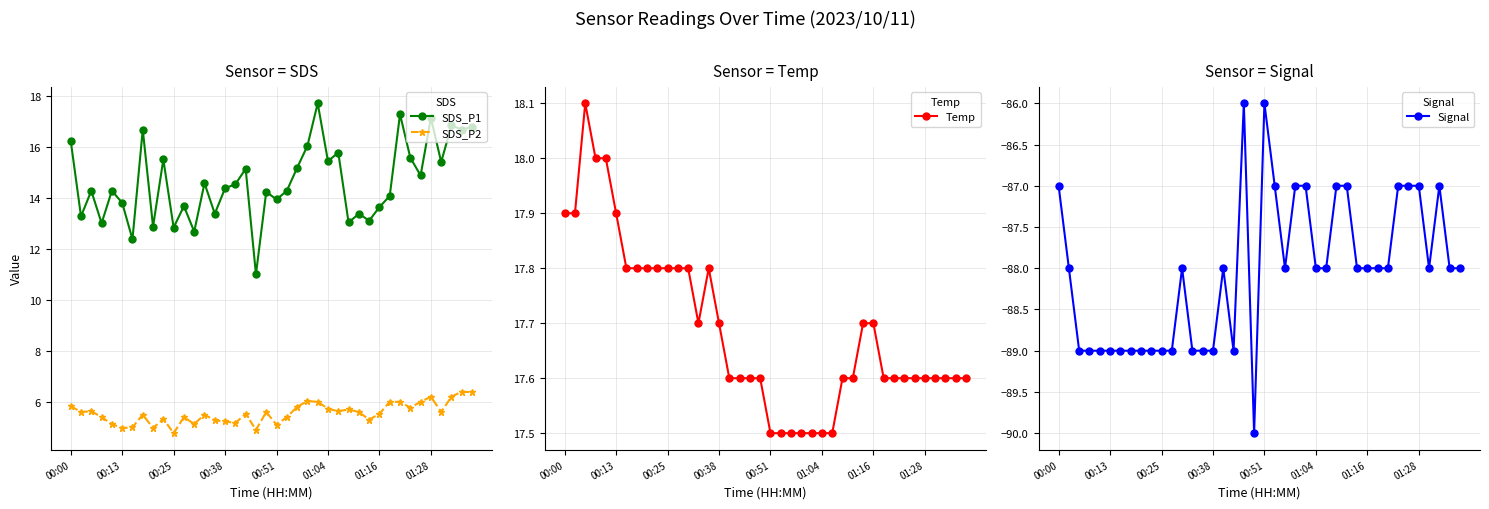

What is the minimum value for SDS_P2?

4.8